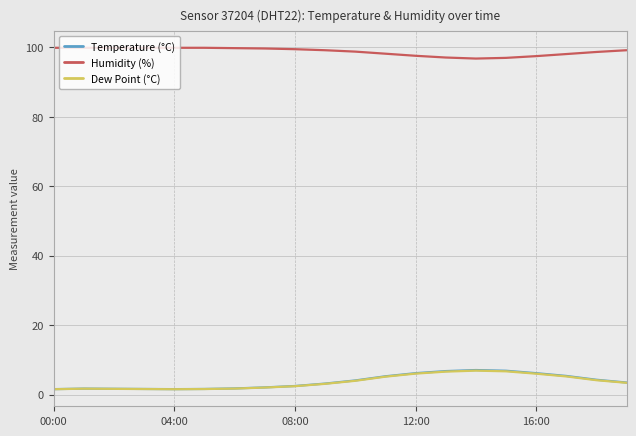

What is the maximum value for Dew Point (°C)?

6.9